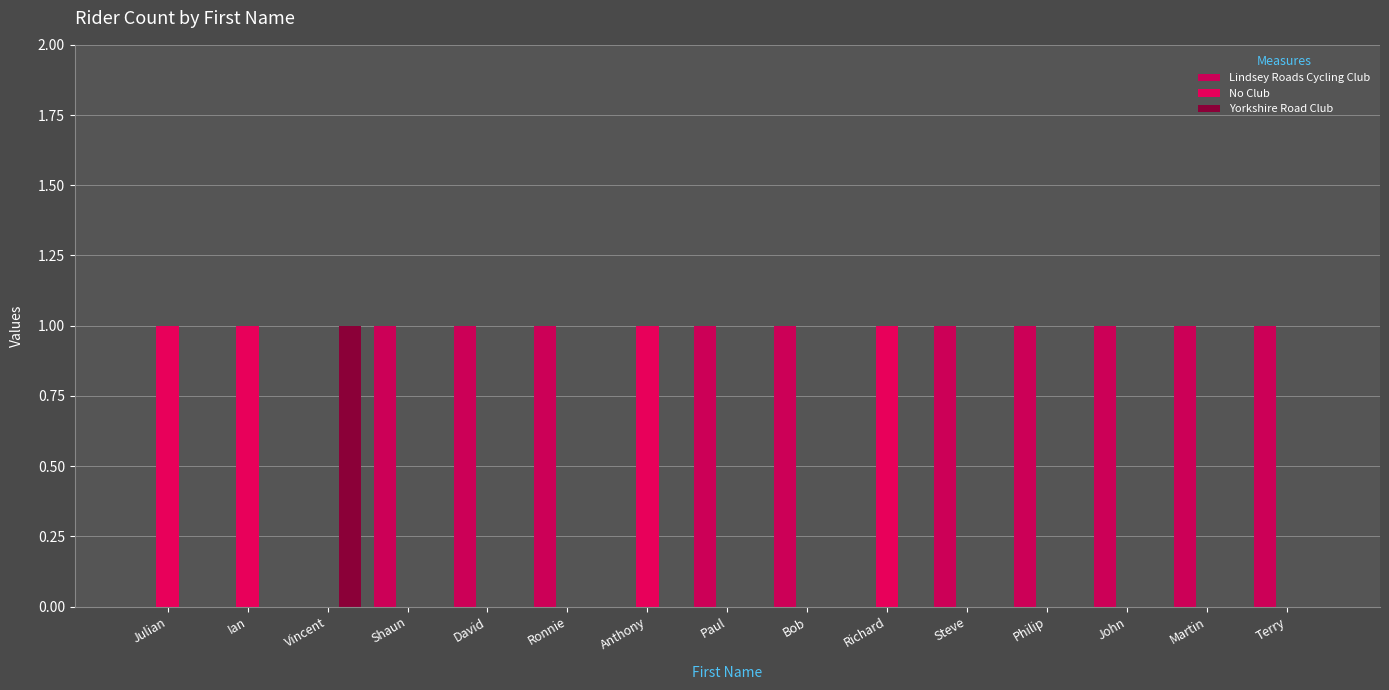

What is the maximum value shown in the chart?

1